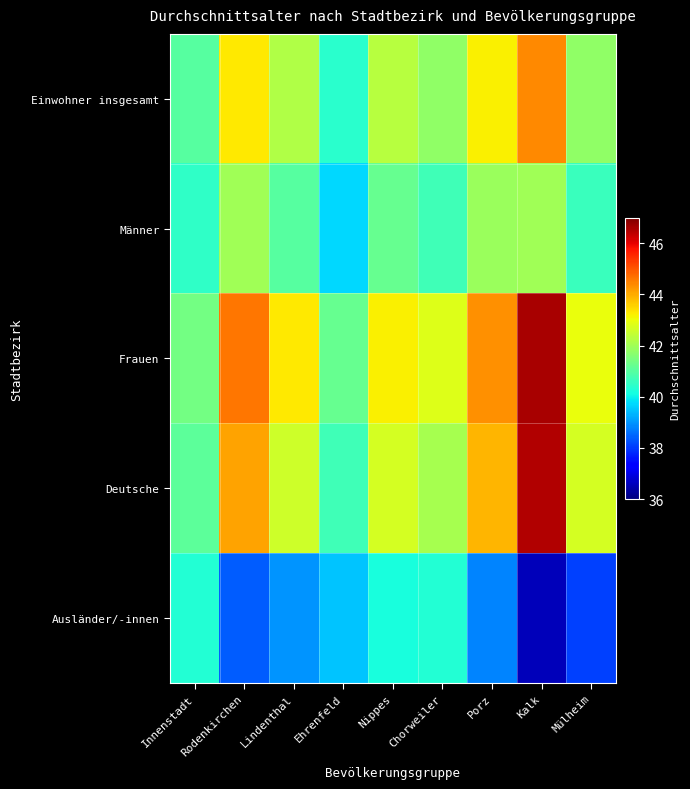

At Innenstadt, list the series in order from largest to smallest.

Frauen, Deutsche, Einwohner insgesamt, Männer, Ausländer/-innen